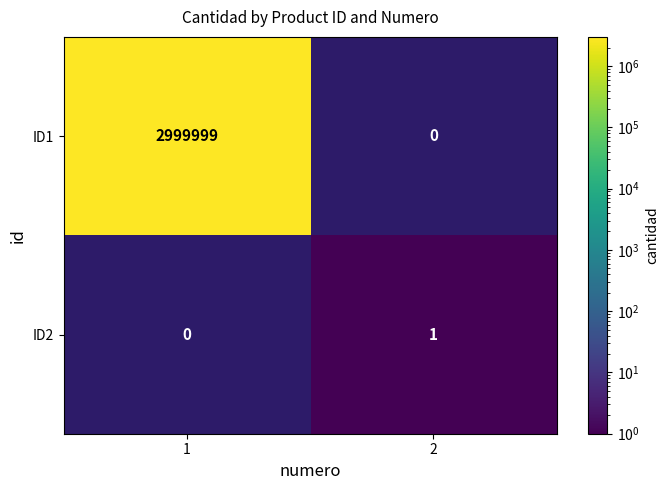

True or false: ID1 has a value of 2999999 at 1.

True